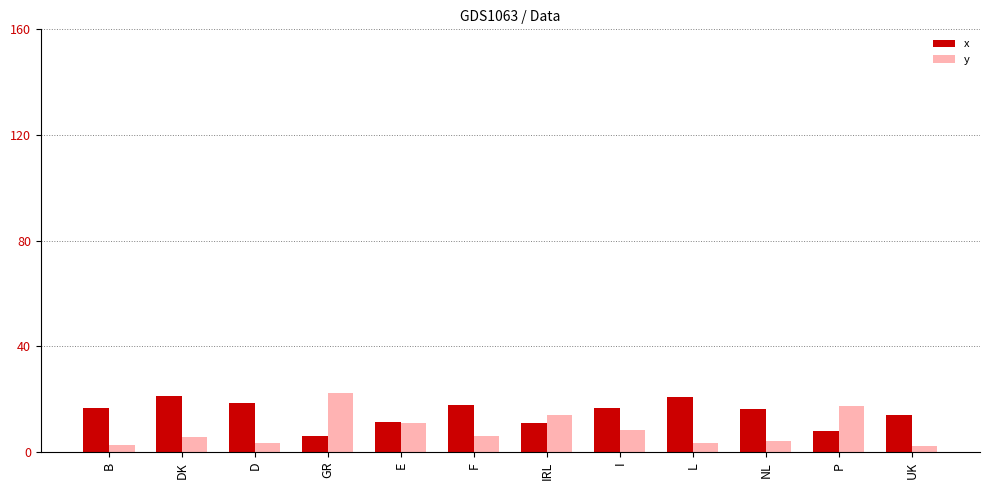

Which category has the lowest value in the x series?

GR